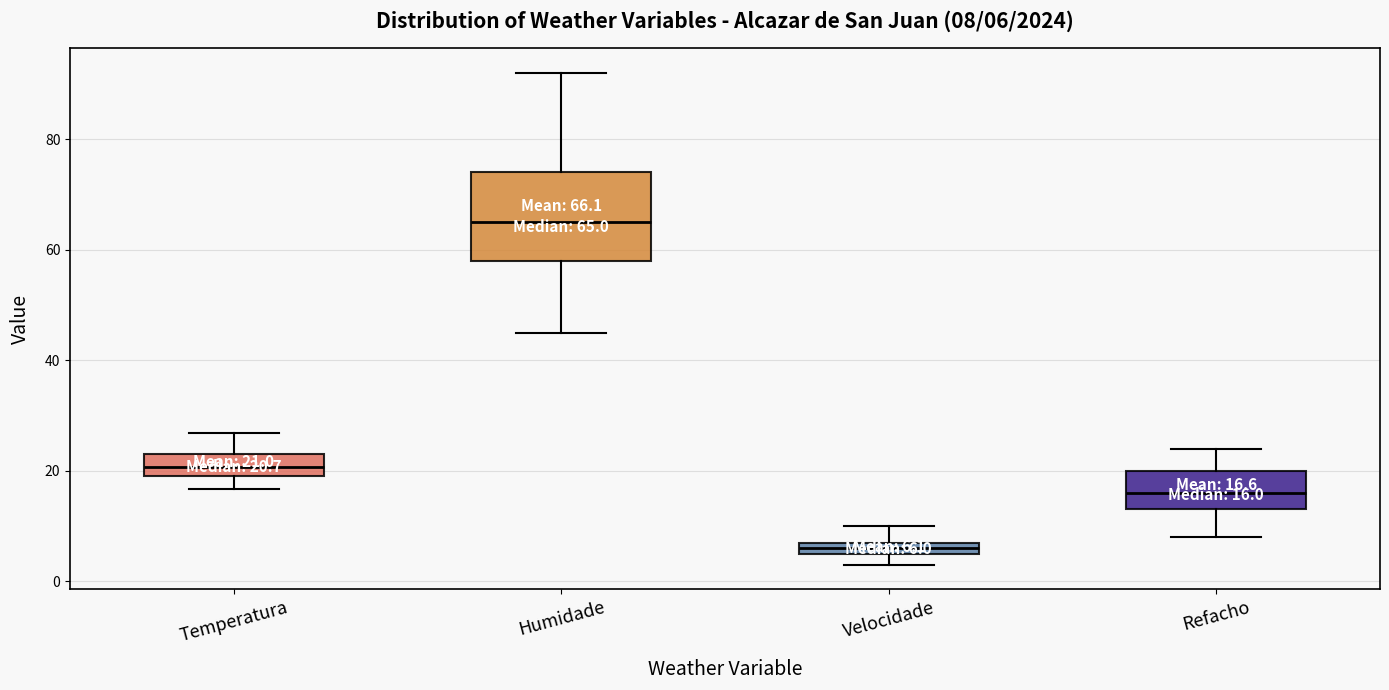

Which box has the highest median line?

Humidade